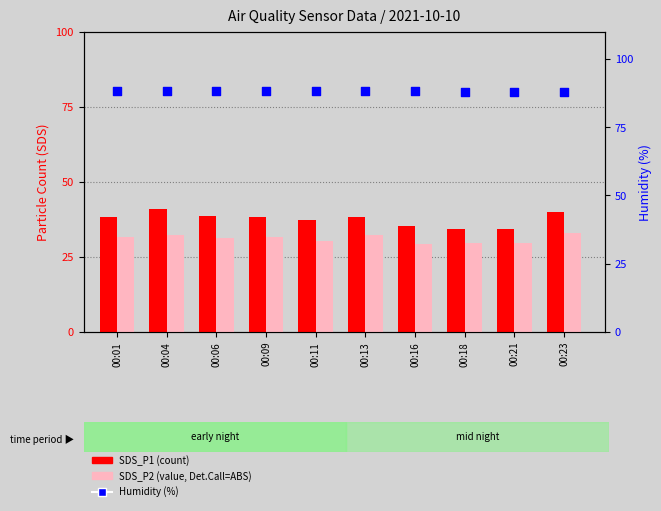

What are all the series names shown in the legend?

SDS_P1 (count), SDS_P2 (value, Det.Call=ABS), Humidity (%)